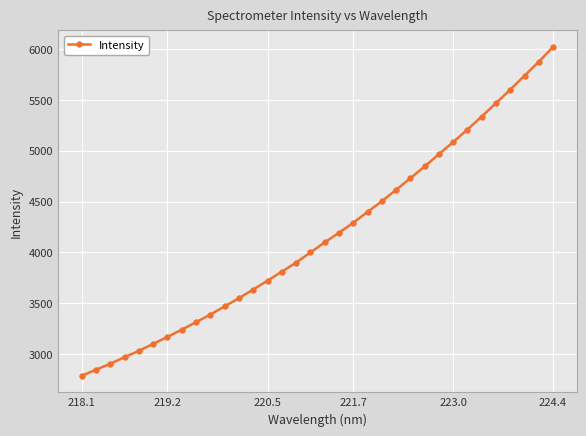

What is the smallest value displayed?

2784.3